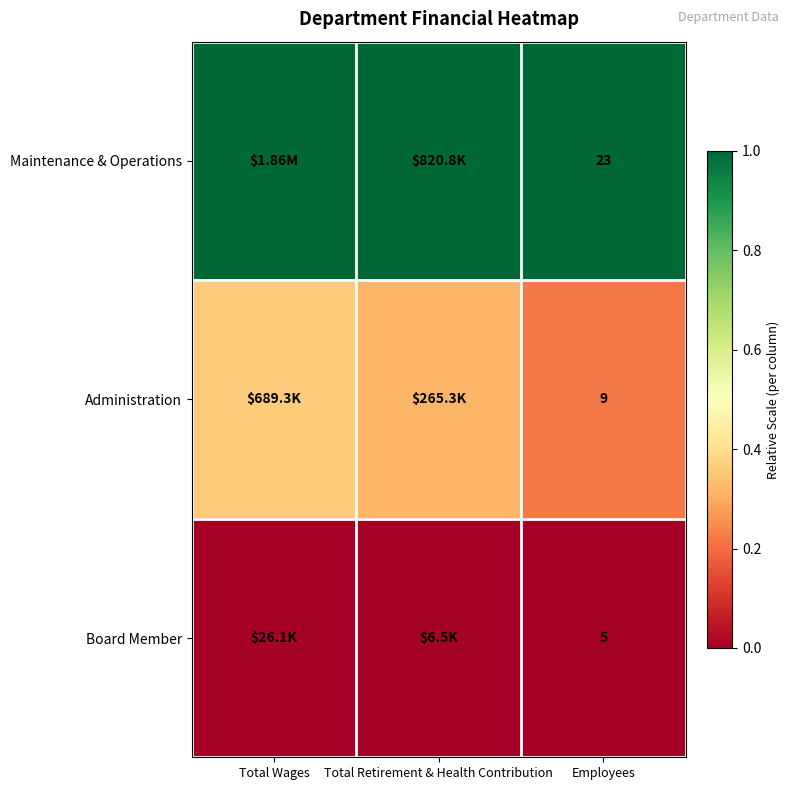

What is the sum of all Maintenance & Operations values?

3.0